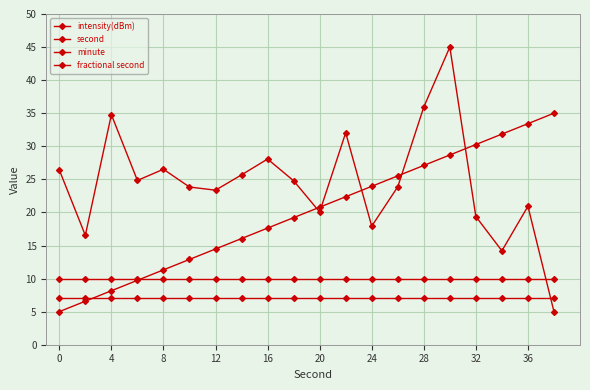

After their last crossing, which series has the higher values: minute or second?

second